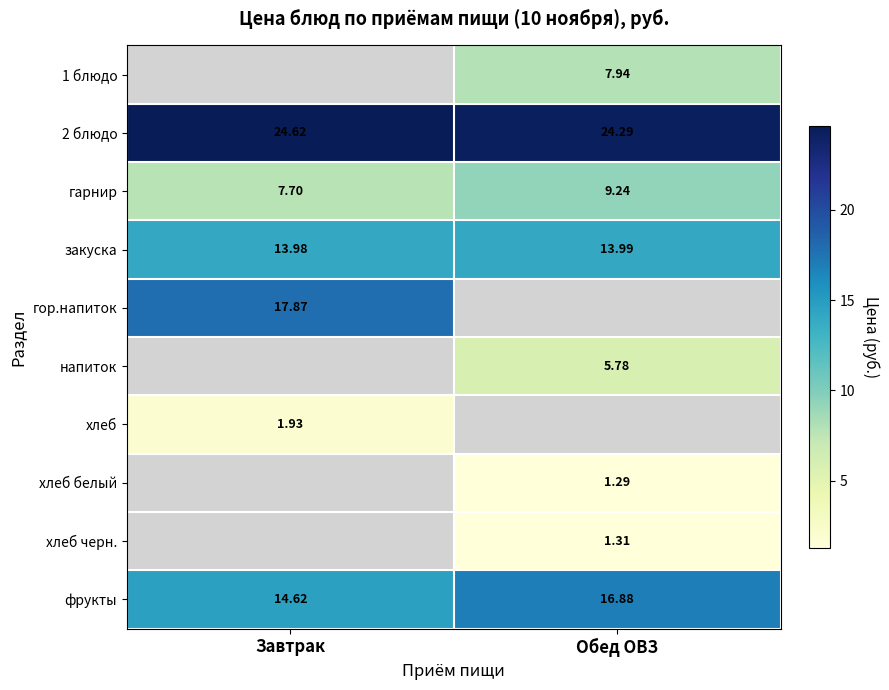

What is the difference between the 2 блюдо values at Завтрак and Обед ОВЗ?

0.3